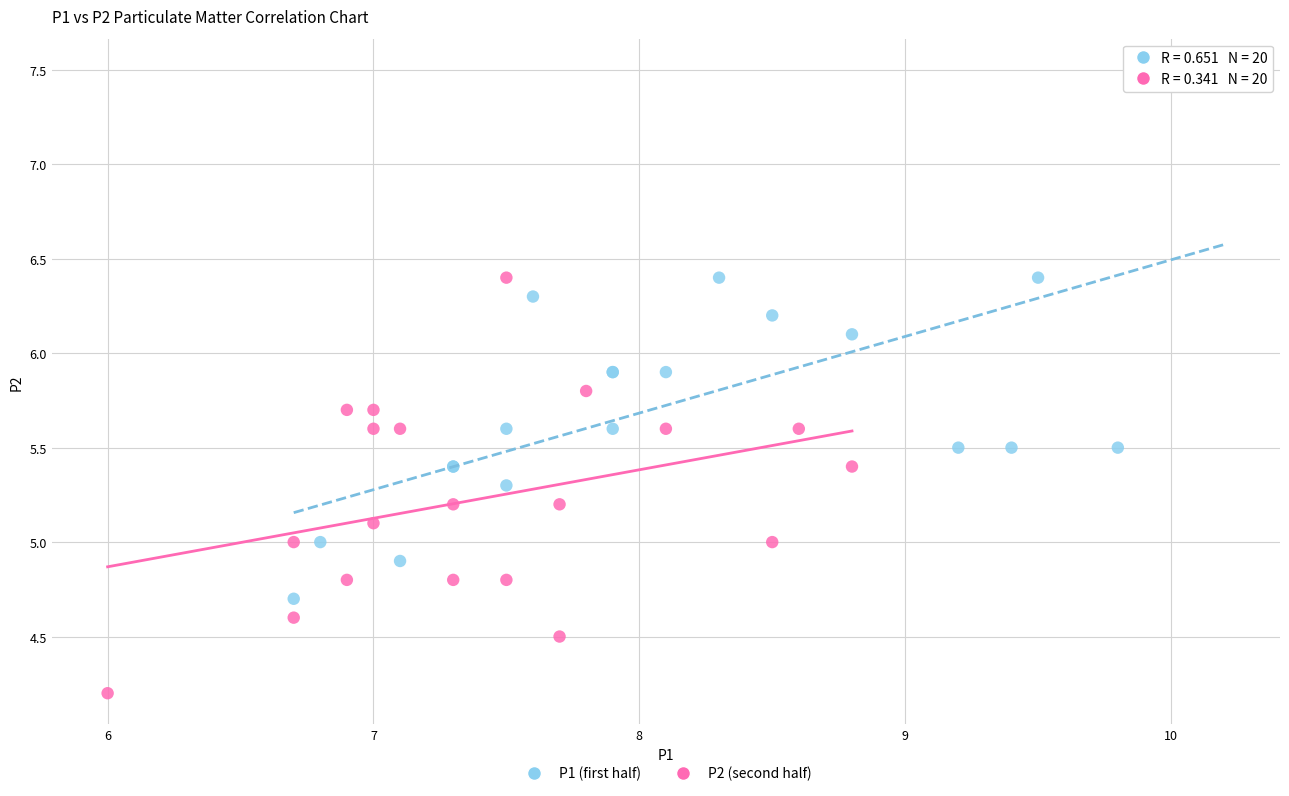

Which series reaches the minimum Y coordinate?

P2 (second half)